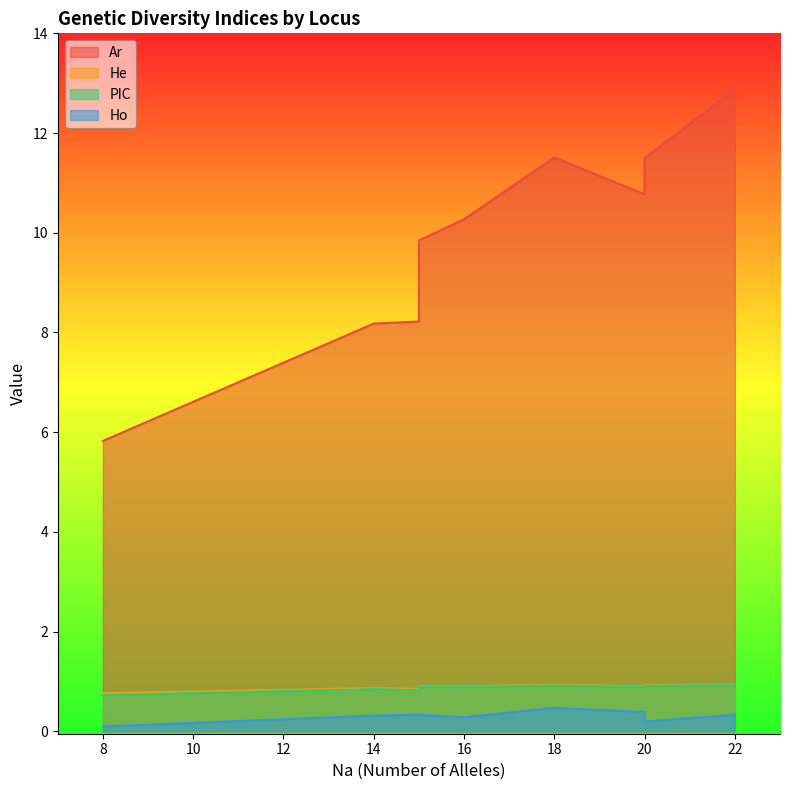

True or false: PIC has more than 2 interior local peaks.

False